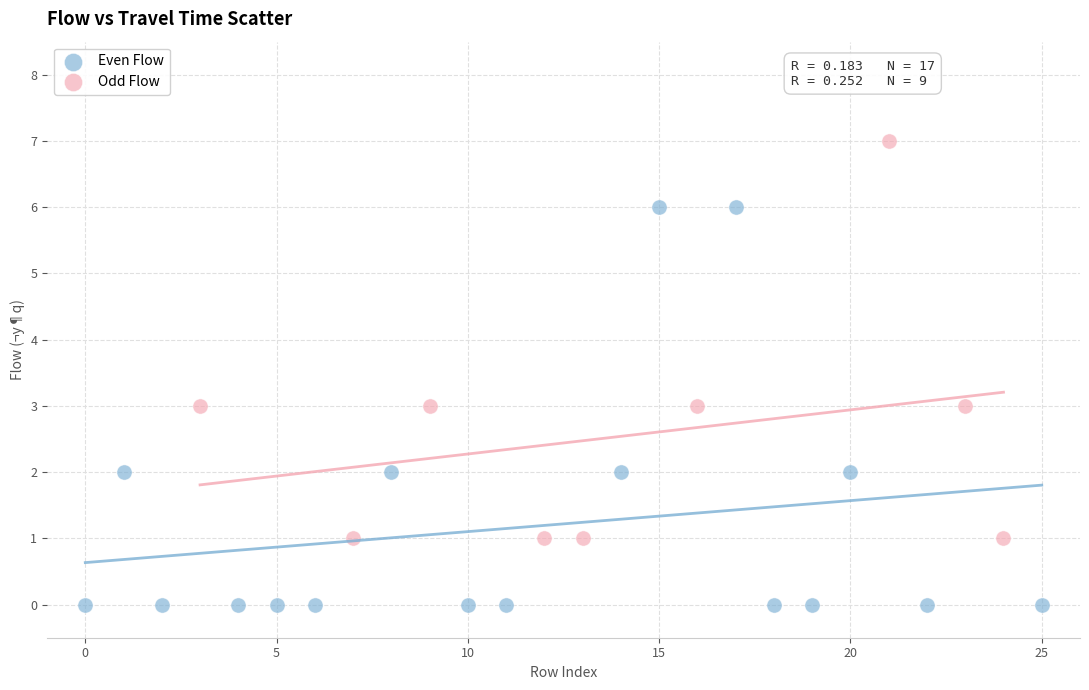

Which series contains the highest Y value?

Odd Flow